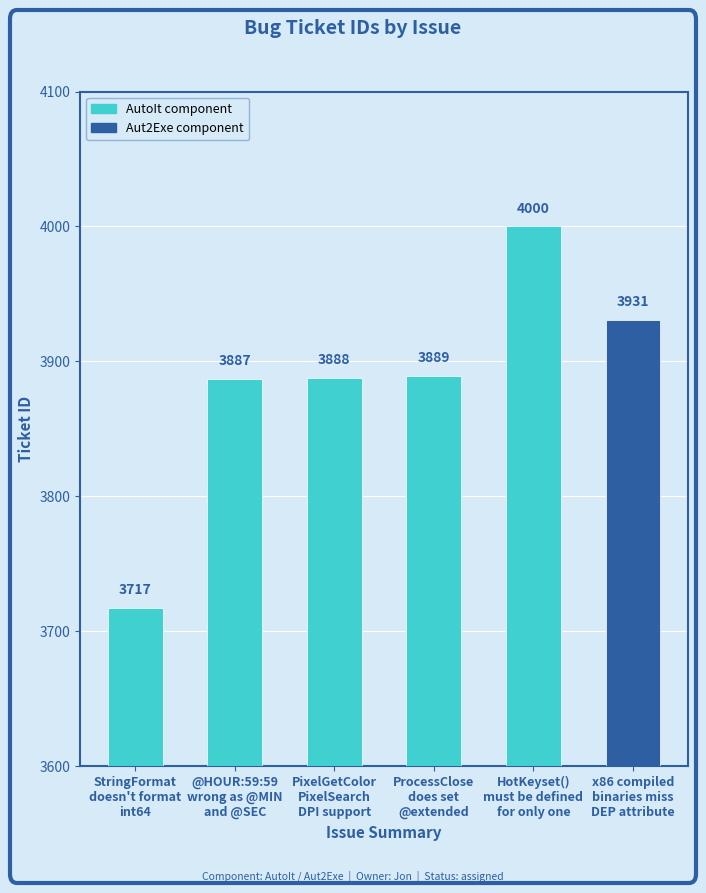

Reading left to right, list all the values displayed in this chart.

3717	3887	3888	3889	4000	3931